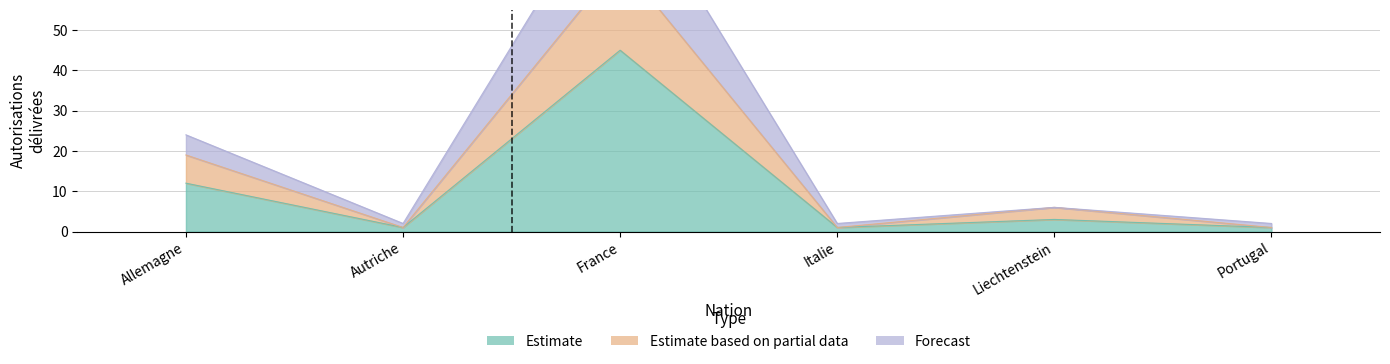

In Forecast, how many points are higher than both neighbors (excluding endpoints)?

2